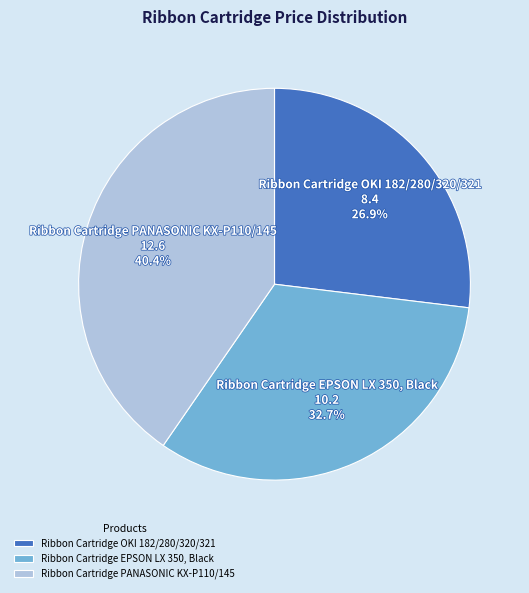

Which slice is the smallest?

Ribbon Cartridge OKI 182/280/320/321